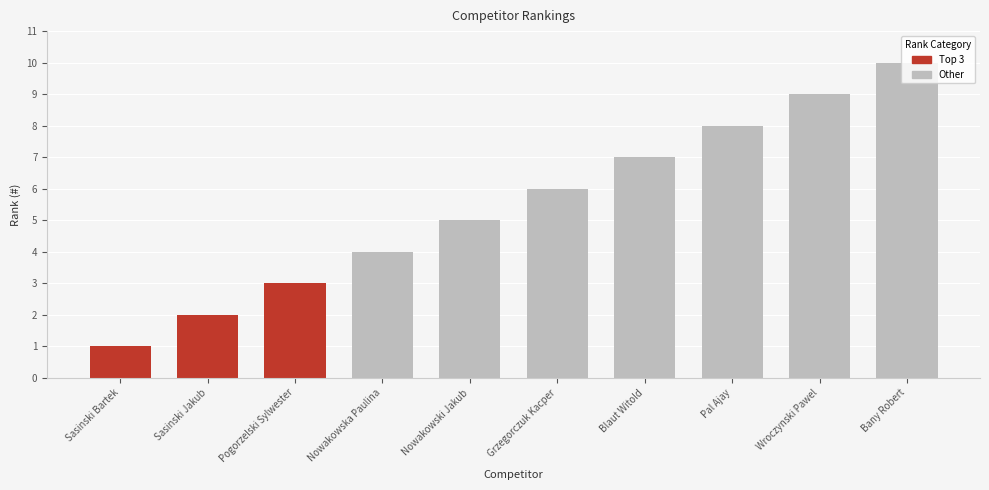

Is it true that the value at Nowakowska Paulina is 5?

False